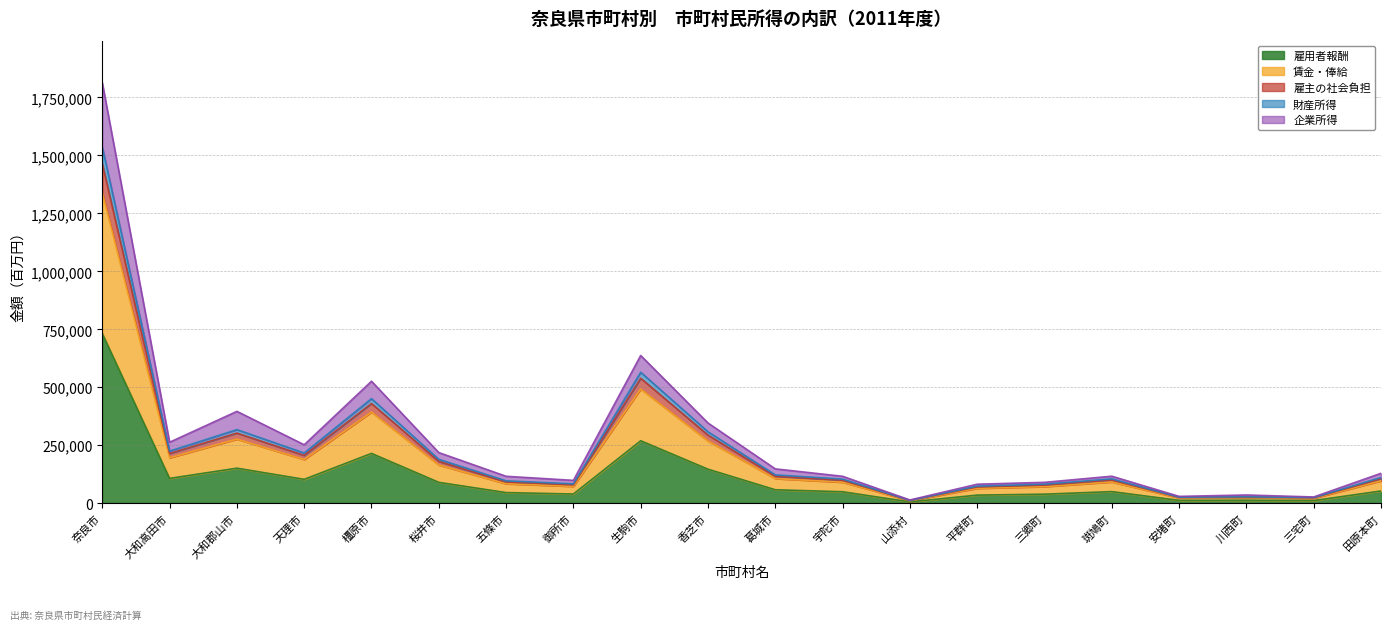

Does the chart display data point markers on the line(s)?

No